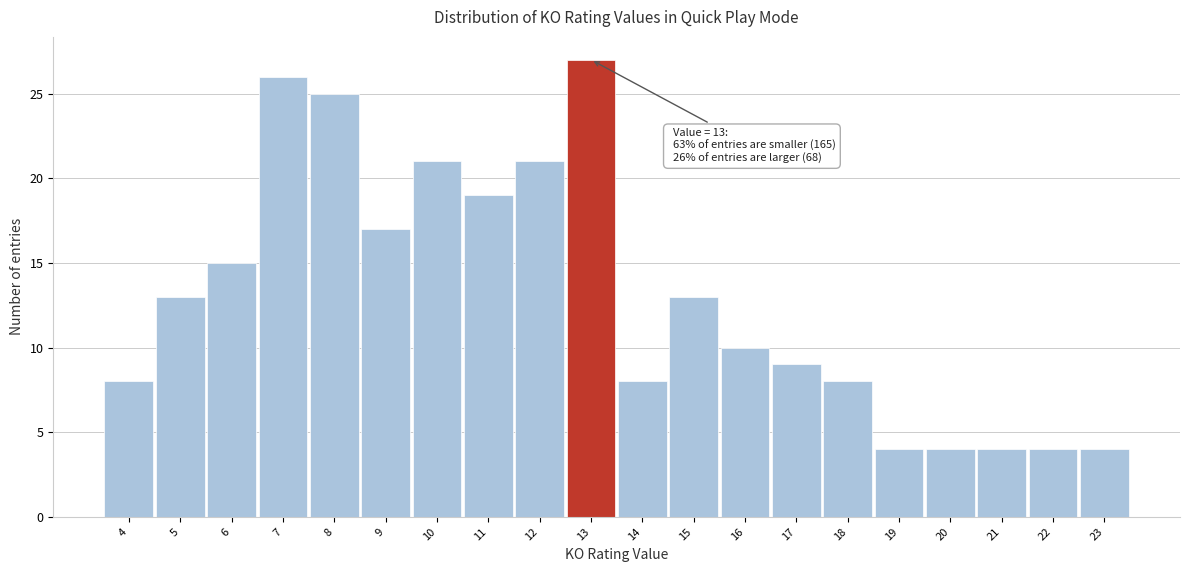

Over which range of the x-axis is the bar tallest?

12.5 to 13.5